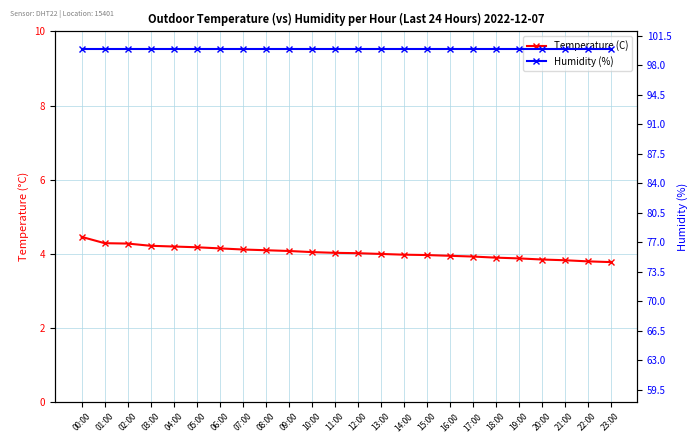

How many lines are shown in the chart?

2